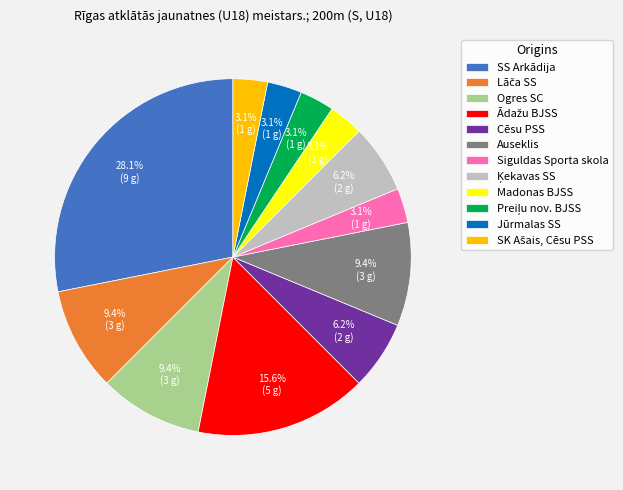

Which slice is the largest?

SS Arkādija